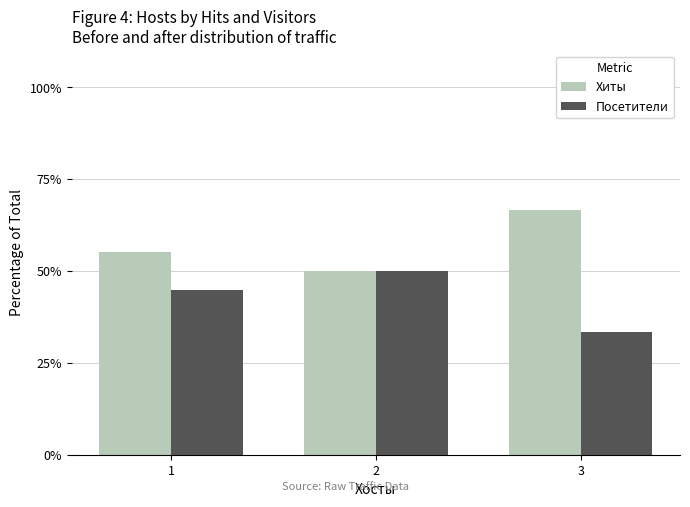

List the labels in order of Посетители value, smallest first.

3, 1, 2